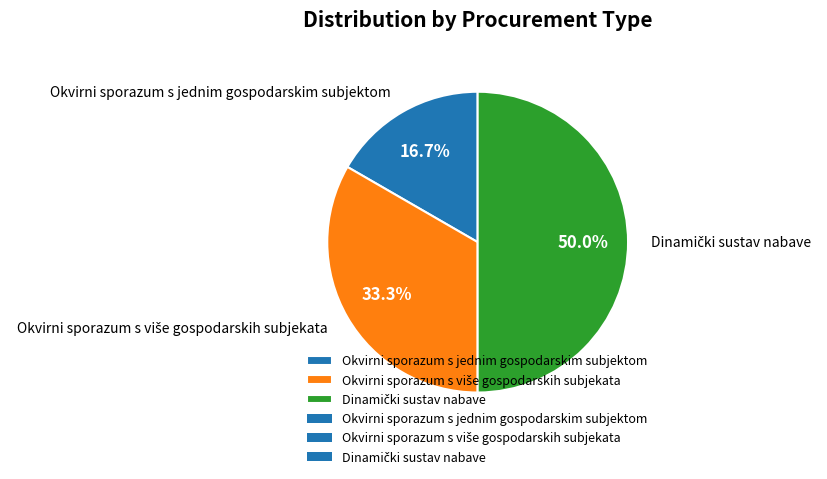

Which slice is the smallest?

Okvirni sporazum s jednim gospodarskim subjektom